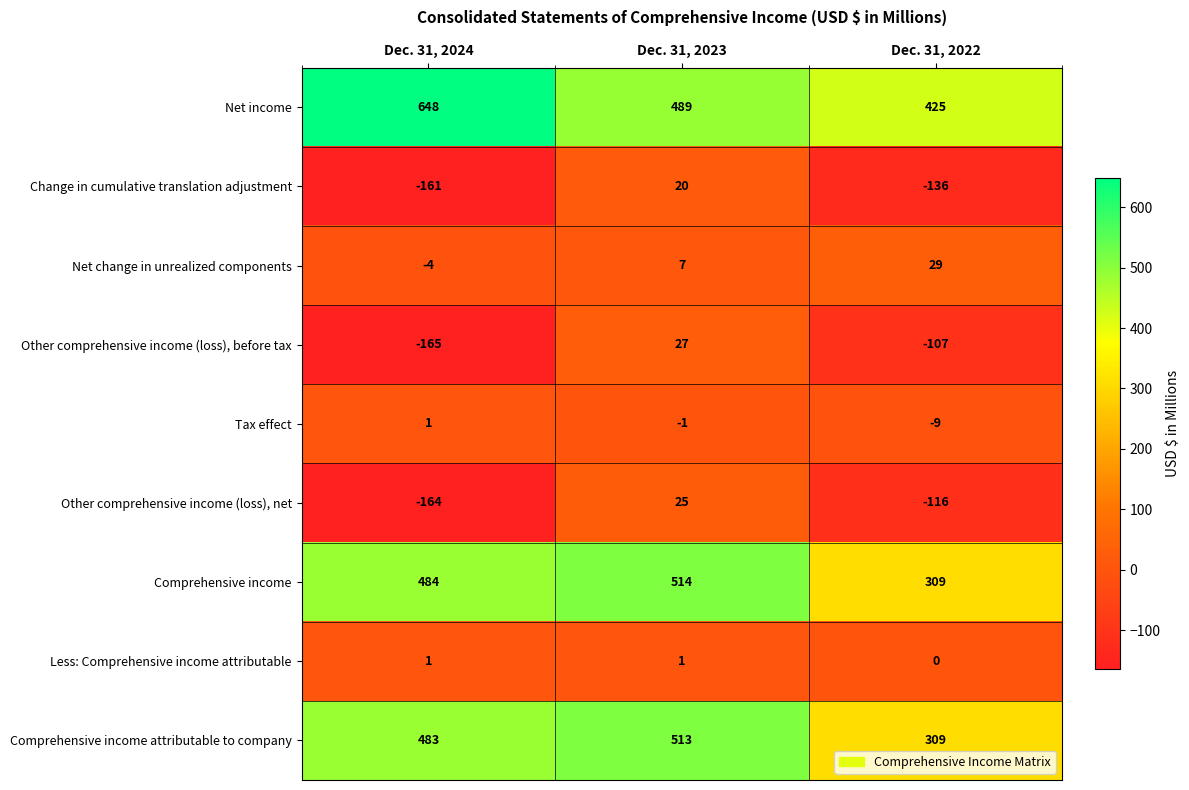

What is the minimum value for Comprehensive income attributable to company?

309